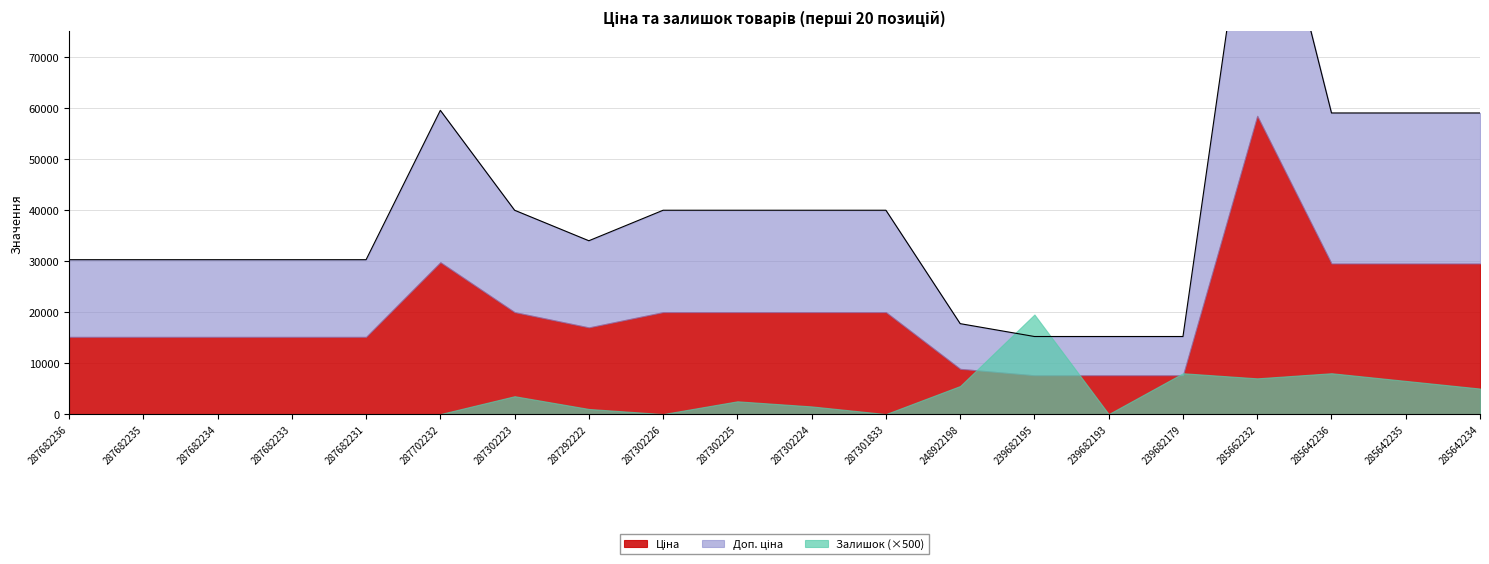

Does the chart have visible grid lines?

Yes